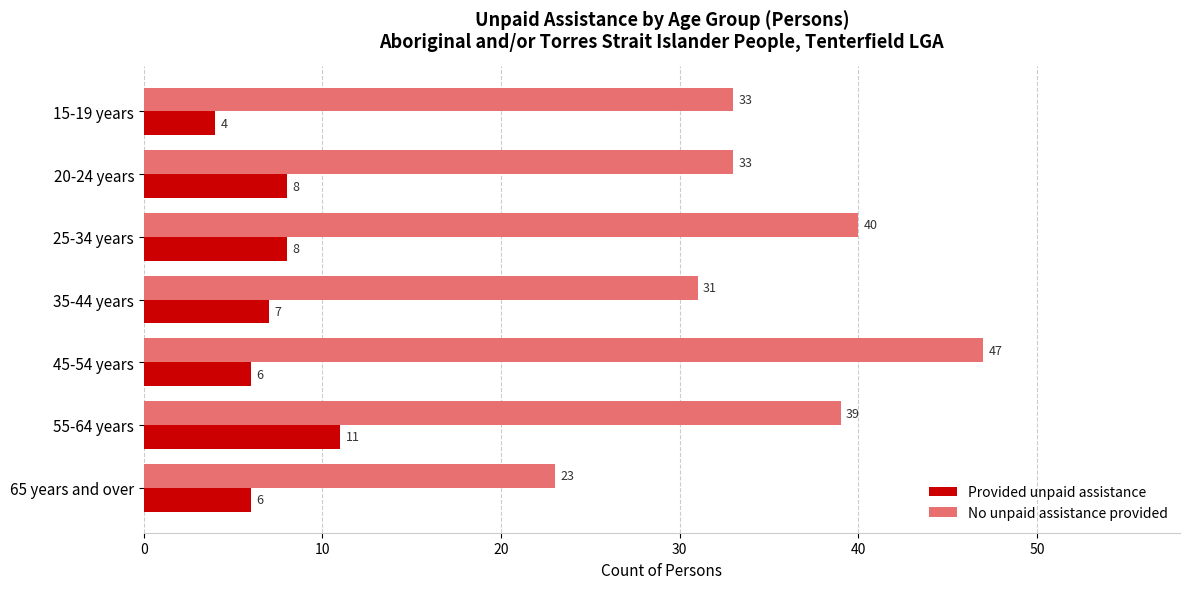

List the series in order of their overall mean, highest first.

No unpaid assistance provided, Provided unpaid assistance